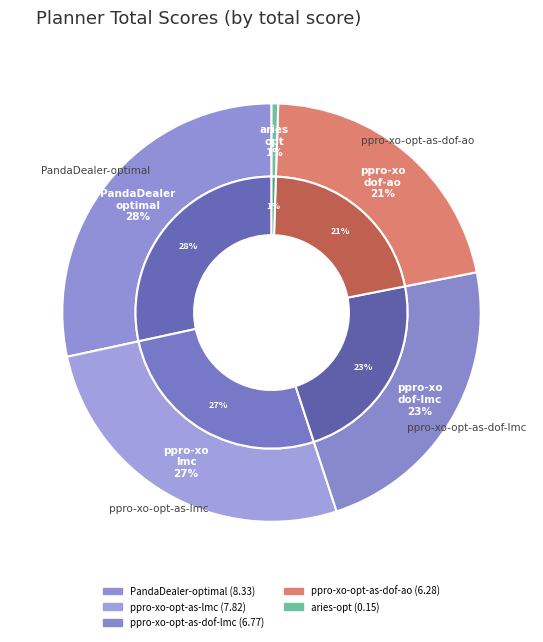

Is there any slice that represents more than half of the pie?

No